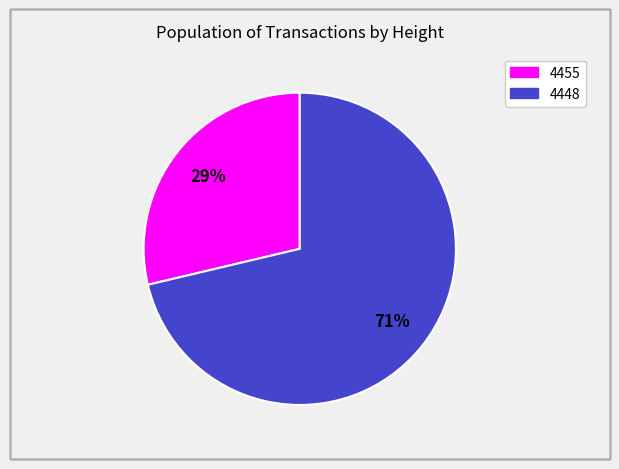

Is there any slice that represents more than half of the pie?

Yes